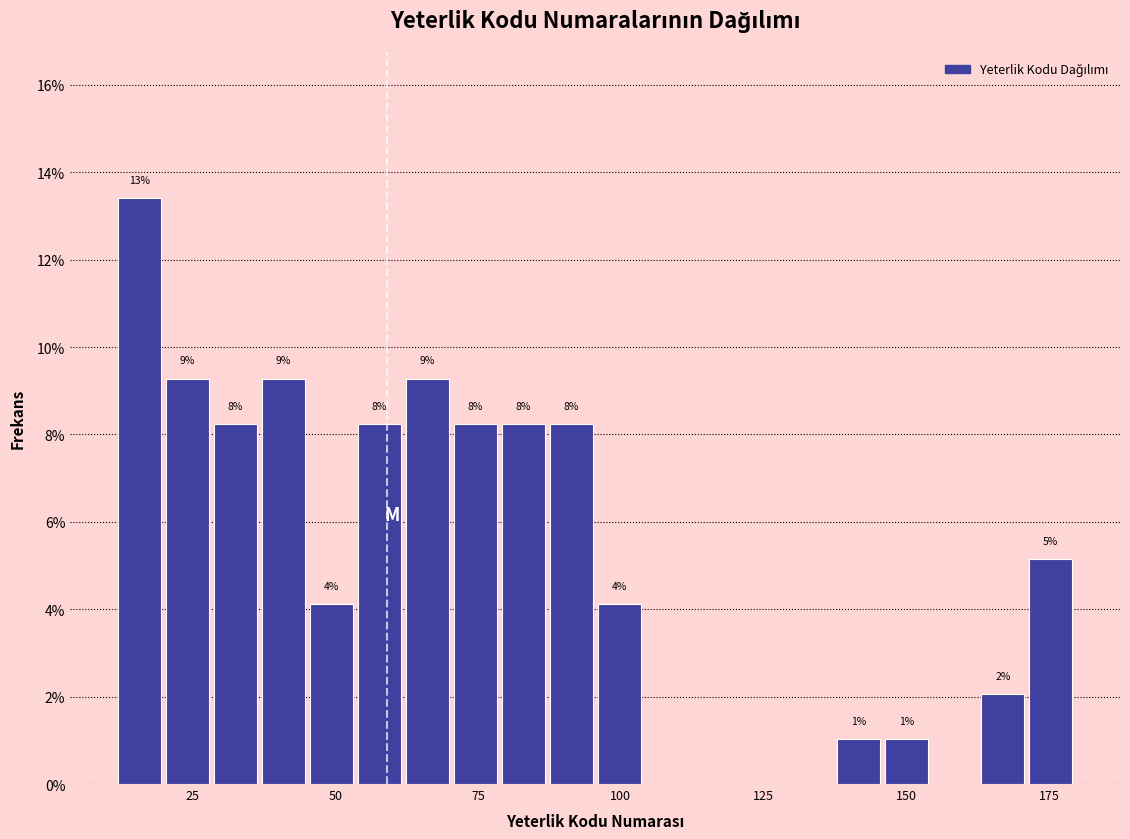

Around what value on the x-axis is the tallest bar? Give the approximate position of its centre, as read against the axis.

15